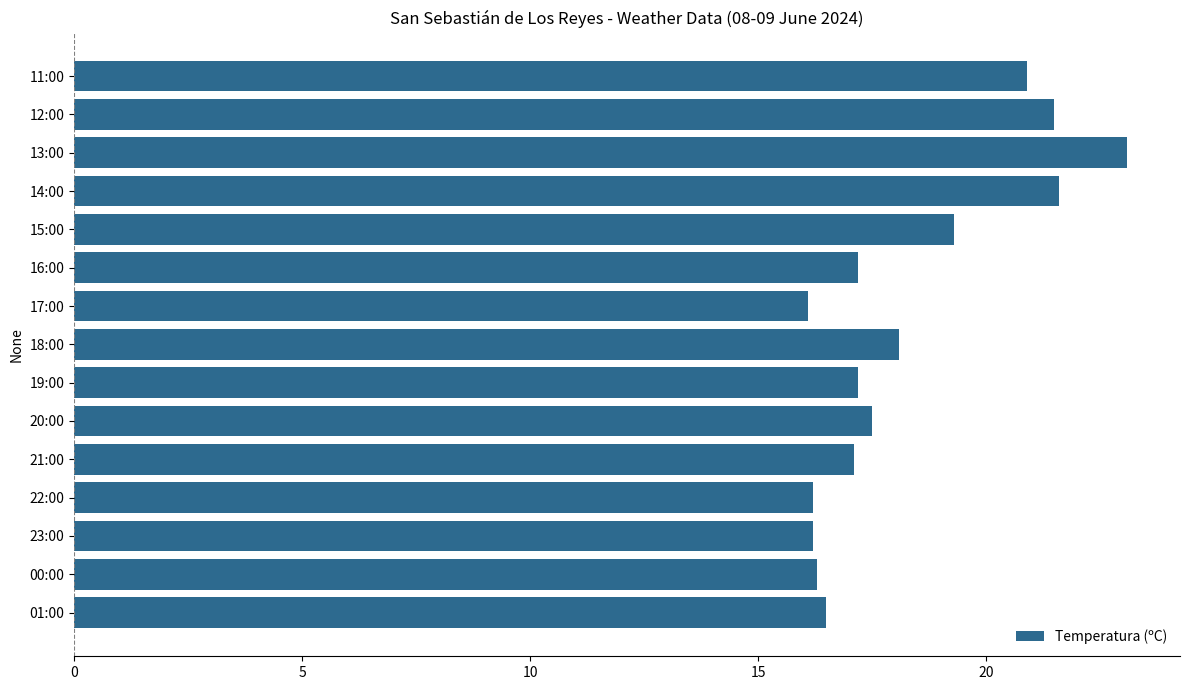

What is the sum of all values?

274.8